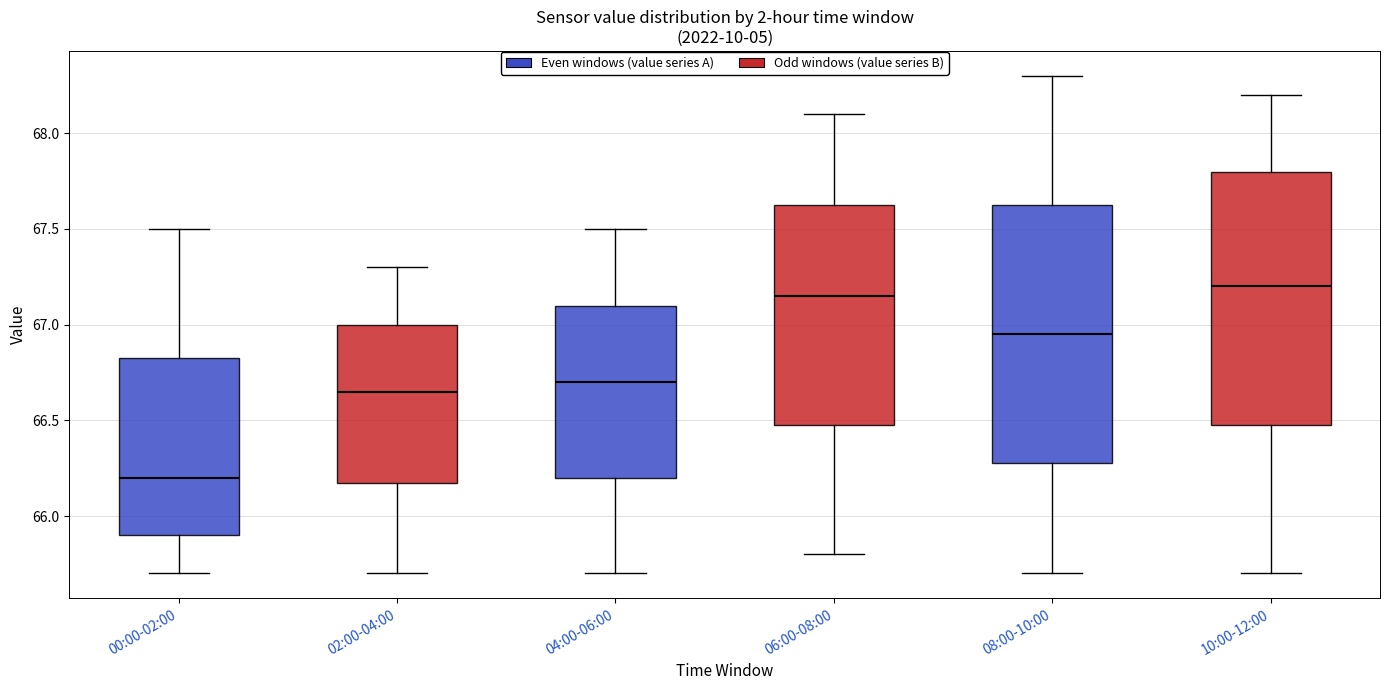

Which box has the lowest median line?

00:00-02:00